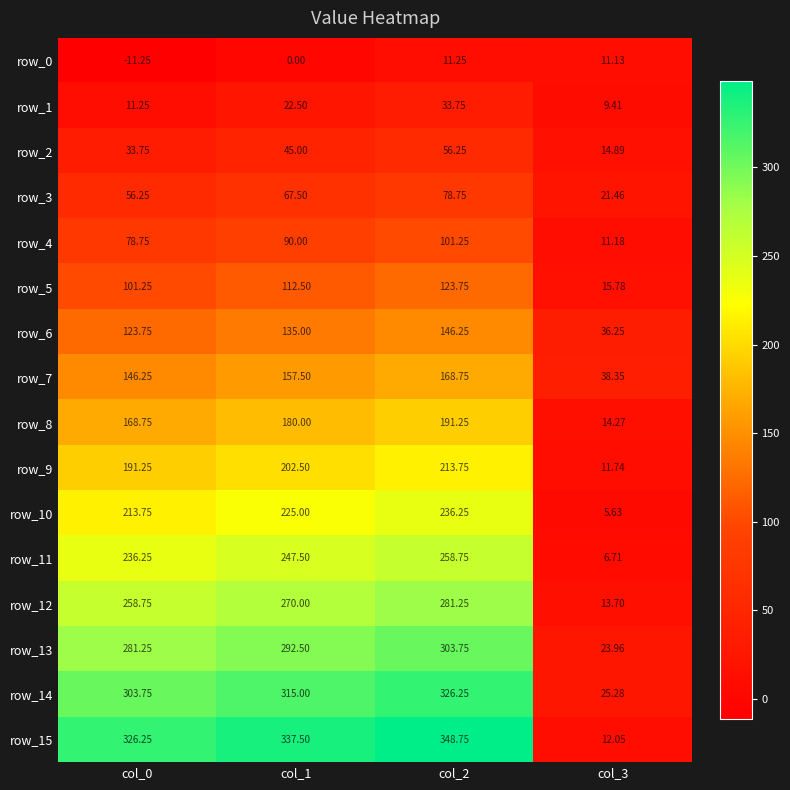

Which series has the widest spread of values?

row_15